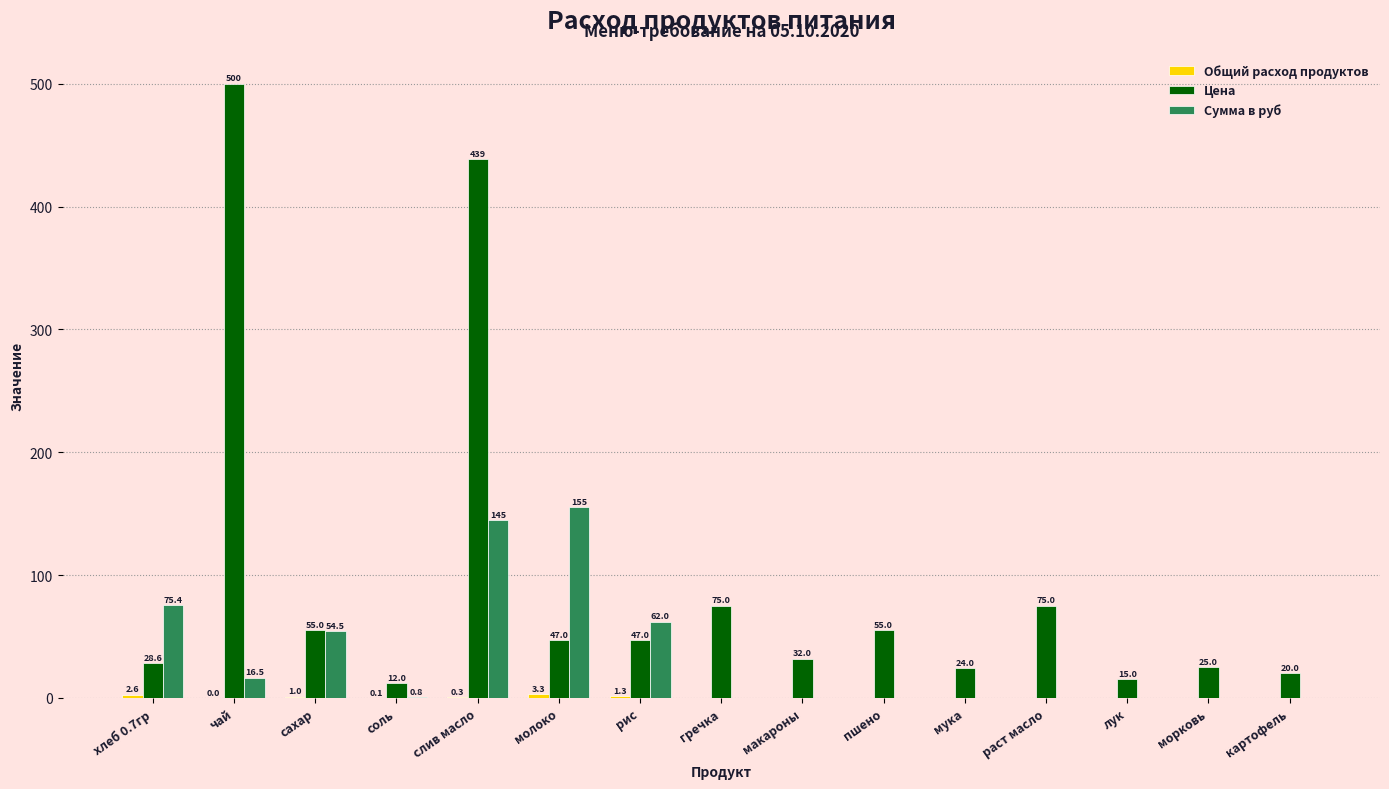

What is the sum of all Сумма в руб values?

509.1